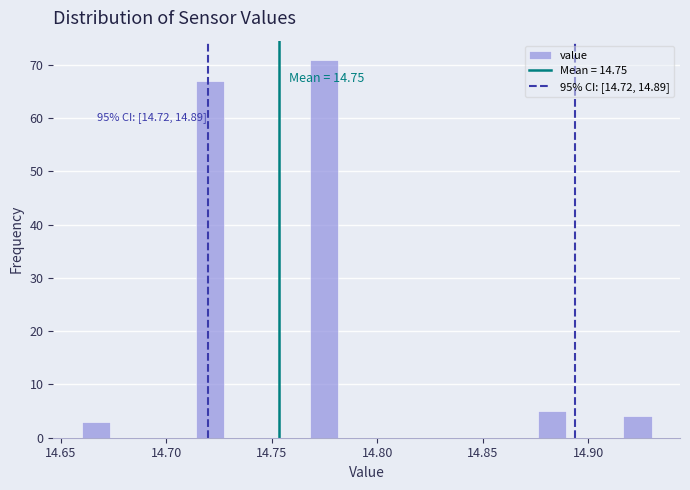

Around what value on the x-axis is the tallest bar? Give the approximate position of its centre, as read against the axis.

14.775